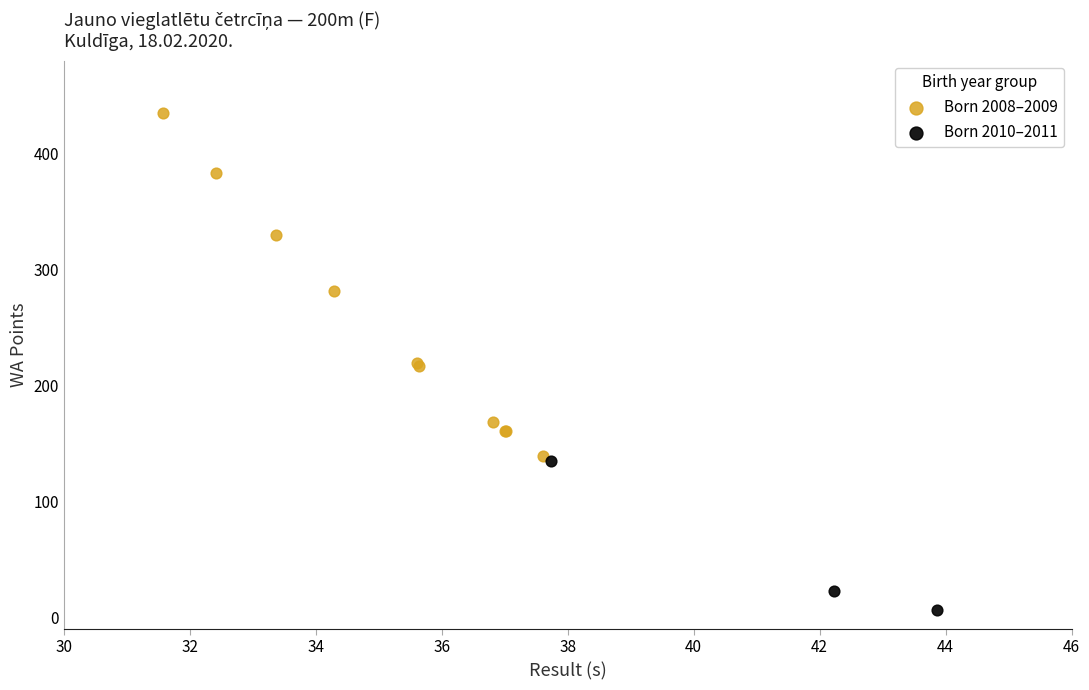

Which series contains the lowest Y value?

Born 2010–2011